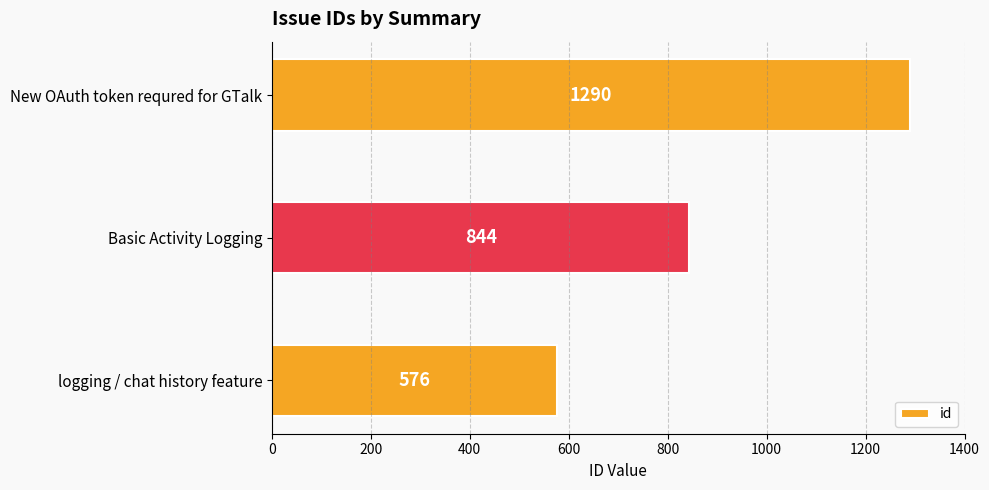

What is the difference between the maximum and second lowest values?

446